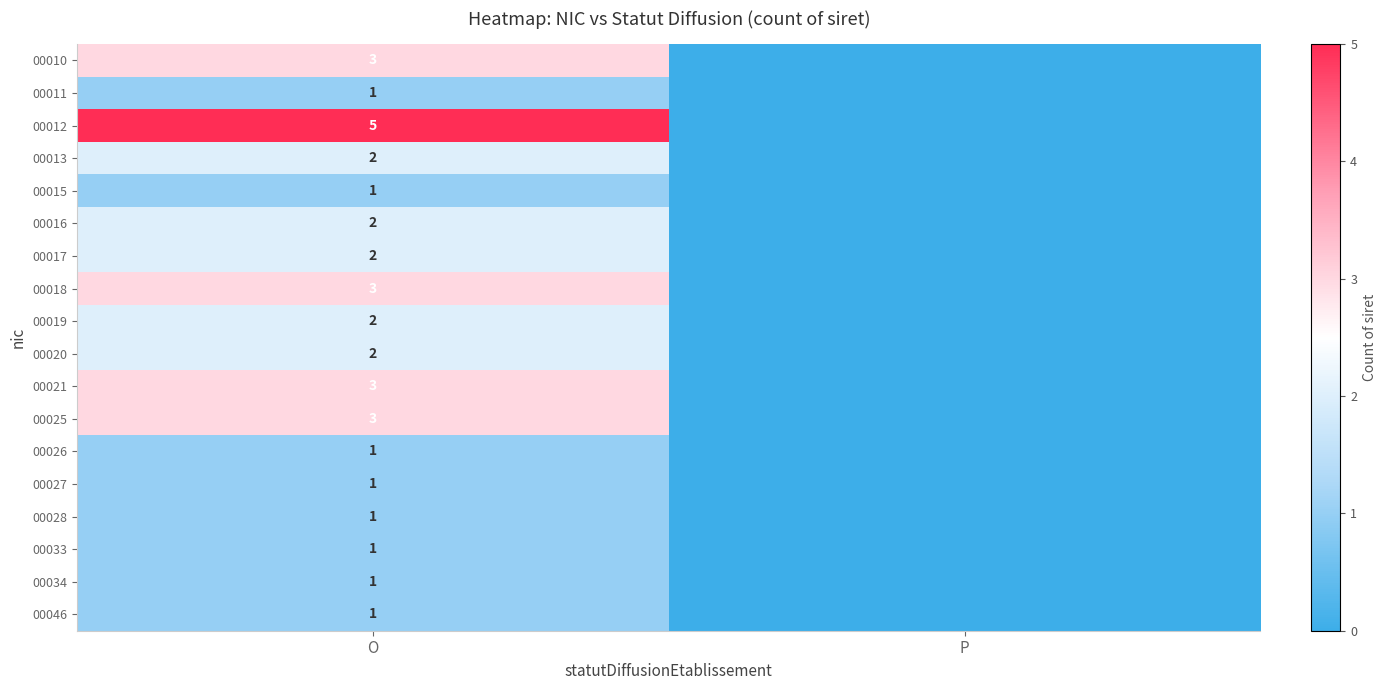

At which category is the sum across all series the highest?

O